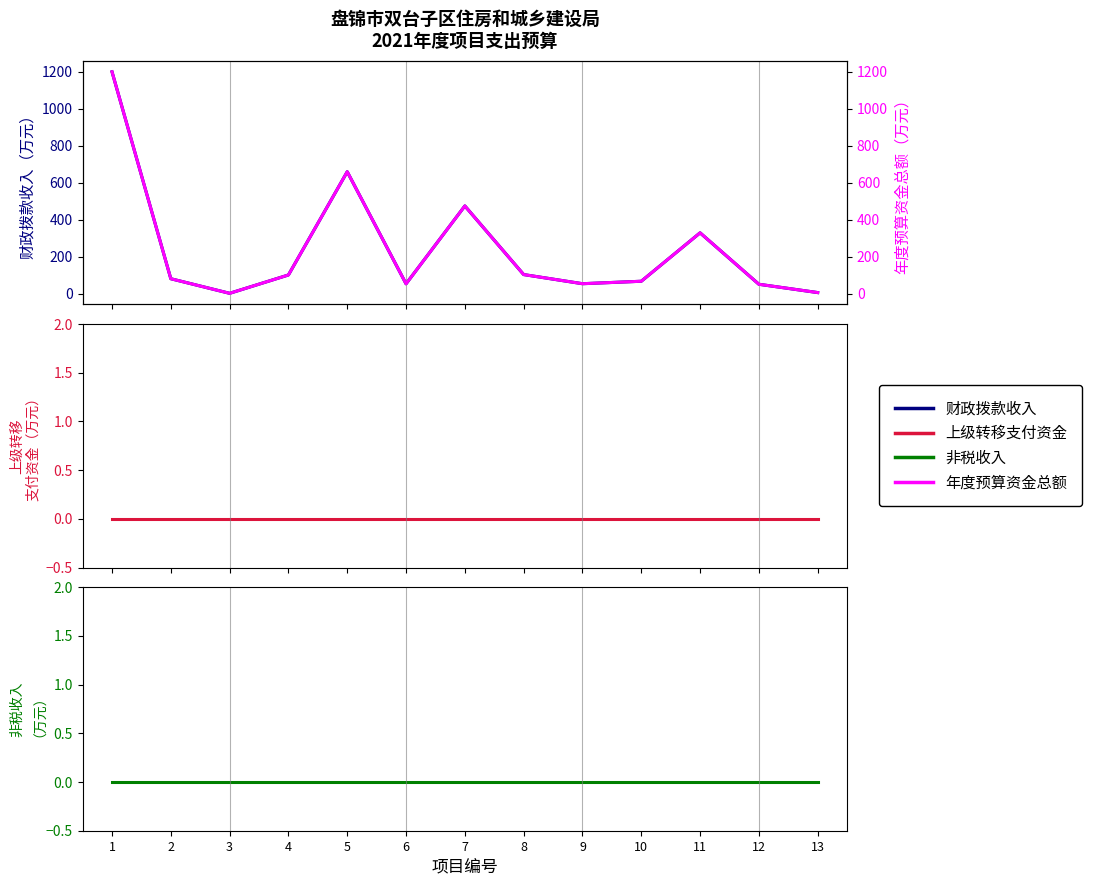

True or false: 上级提前告知转移支付资金 has a value of 0.0 at 6.

True